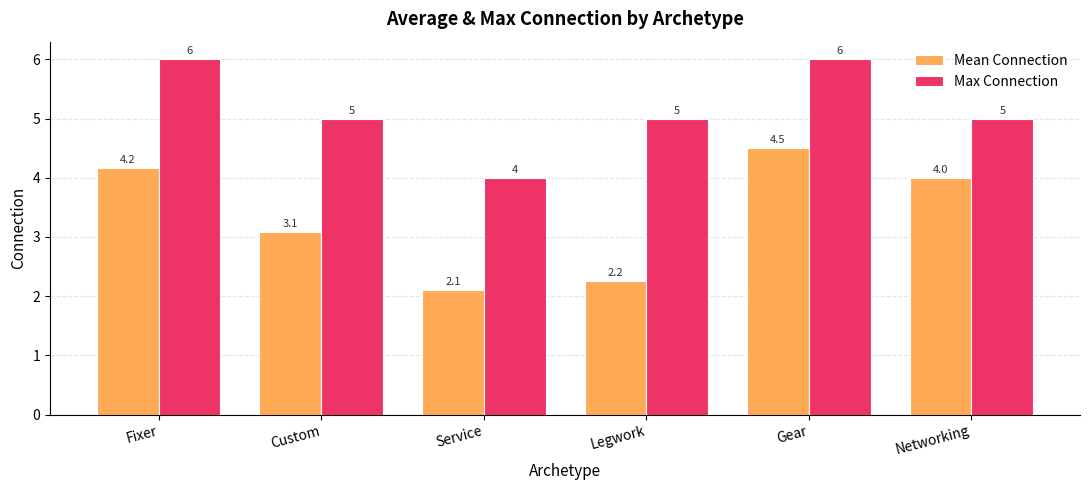

Which series has the largest total across all categories?

Max Connection